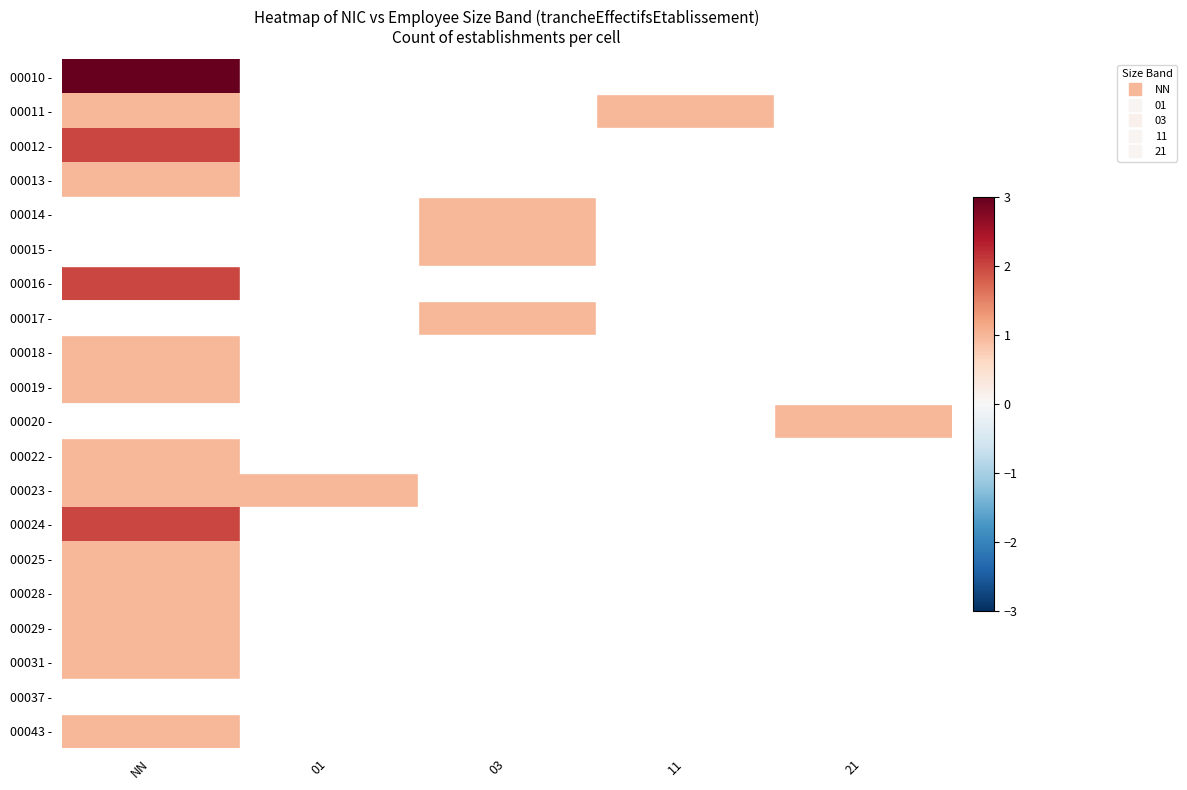

How many categories are shown in the chart?

5